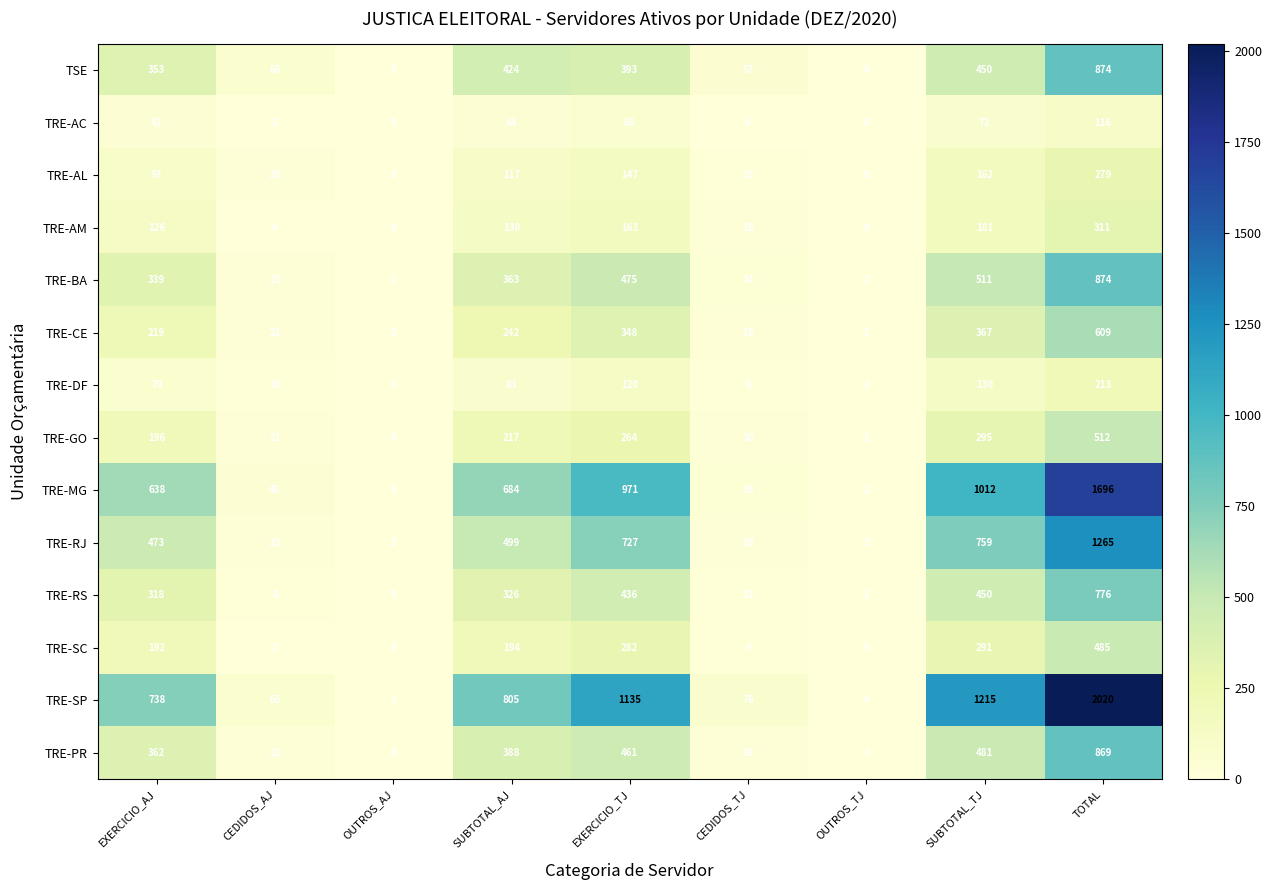

Which series has the largest total across all categories?

TRE-SP